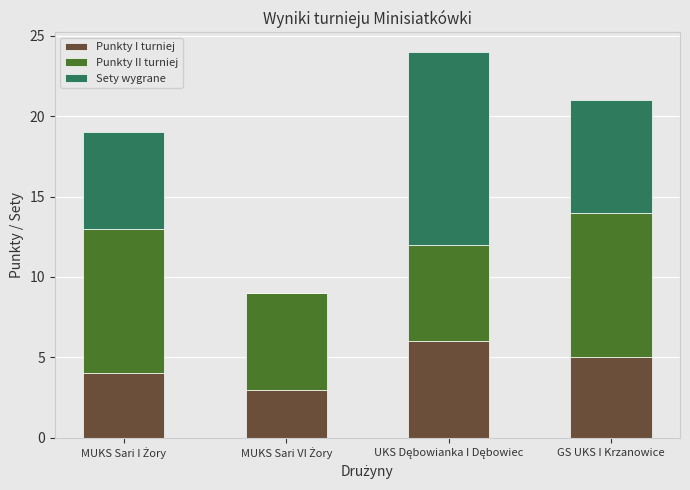

What are all the series names shown in the legend?

Punkty I turniej, Punkty II turniej, Sety wygrane